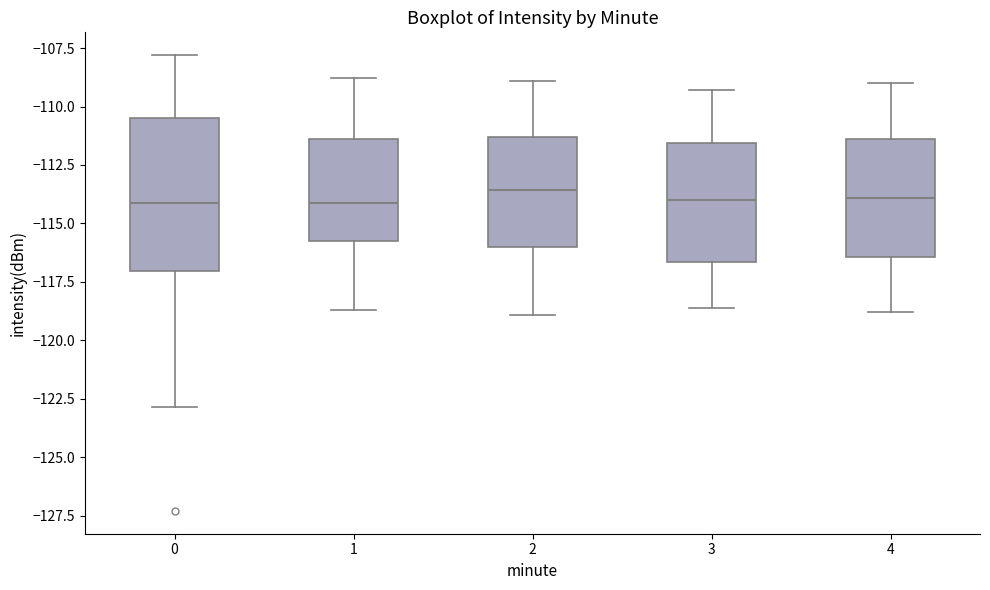

Which box is the tallest, from its lower edge to its upper edge?

0